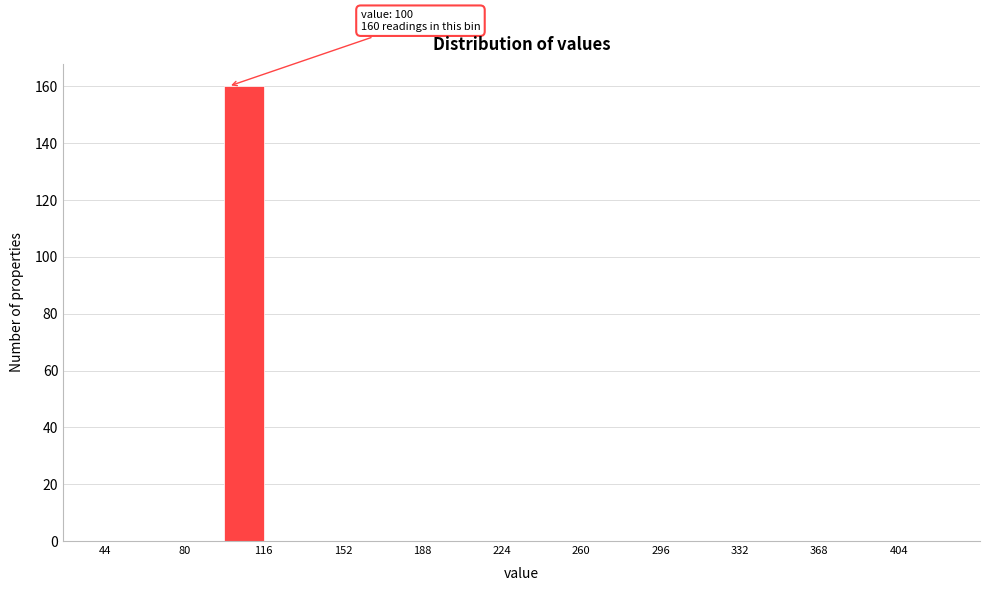

Read against the x-axis, roughly where is the centre of the tallest bar?

105